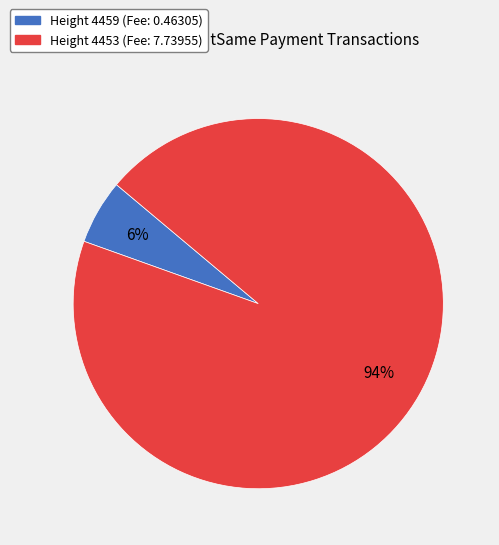

To the nearest percent, what is the average slice percentage?

50%